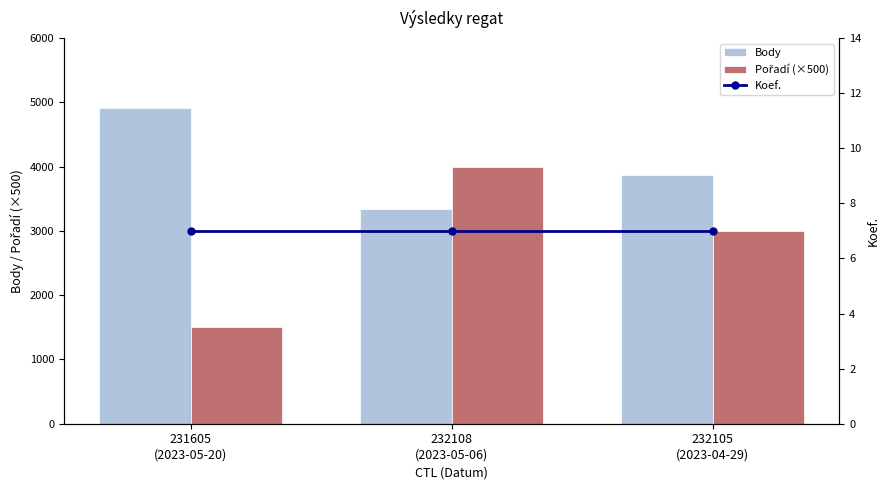

Which category has the lowest value across all series?

231605
(2023-05-20)